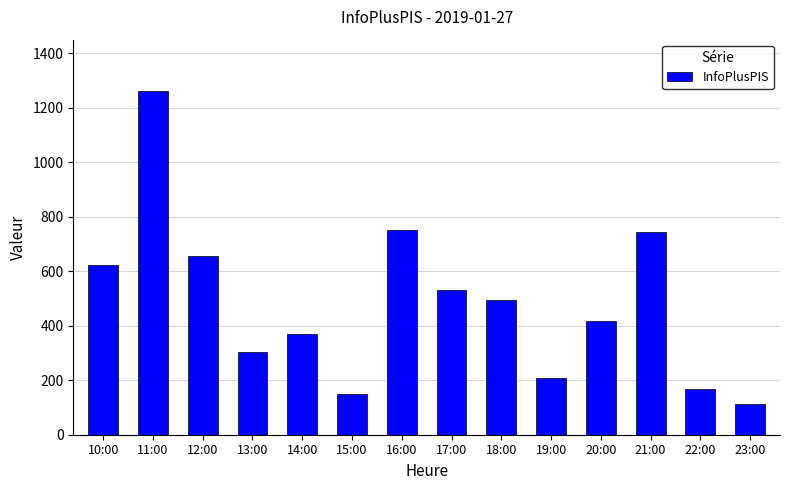

How many bars are there in total?

14